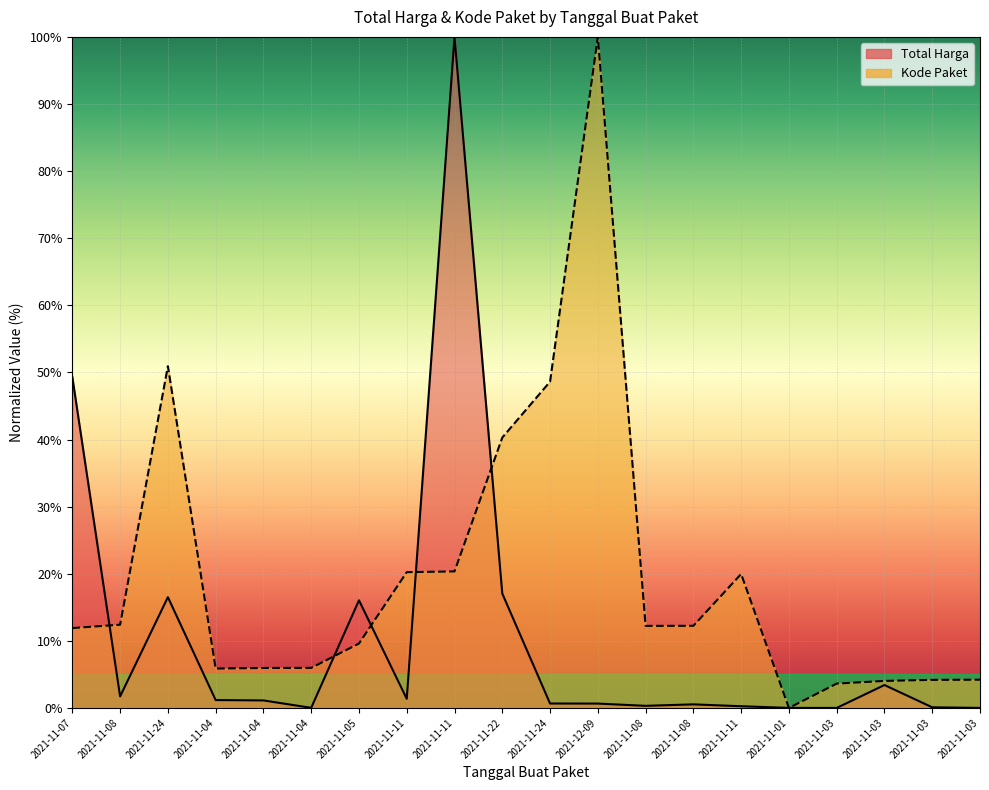

Which label corresponds to the largest value in the chart?

2021-11-11